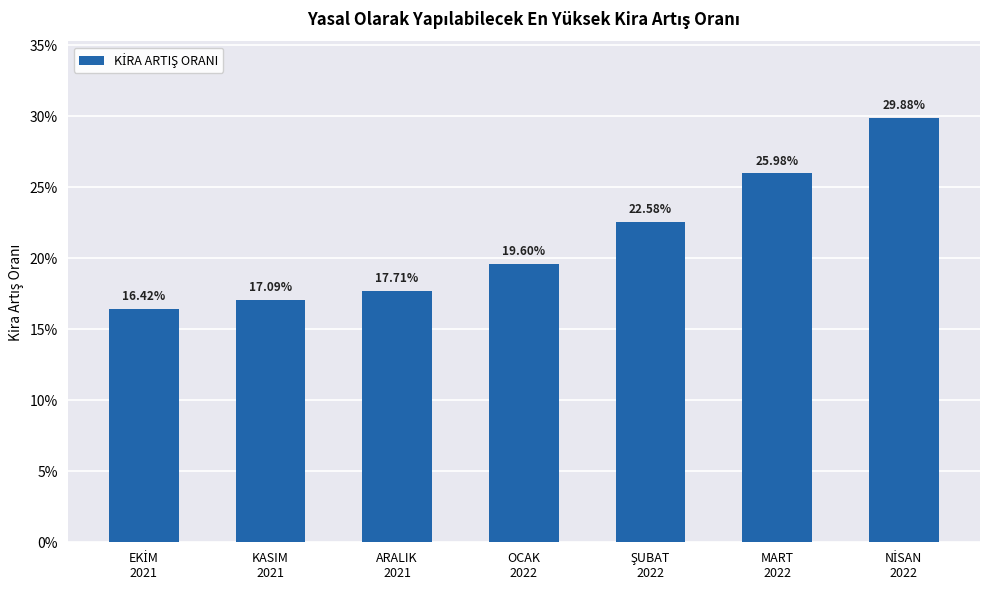

Is it true that the value at MART
2022 is 0.1?

False